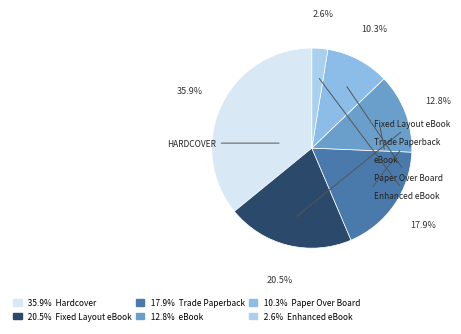

Is there any slice that represents more than half of the pie?

No